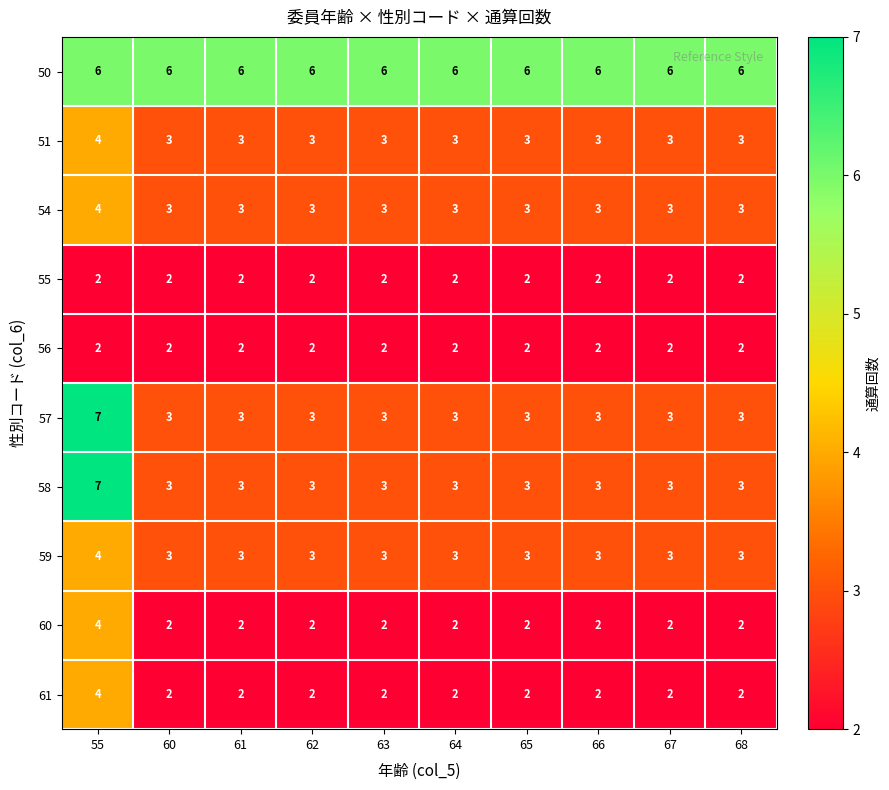

Which category has the highest value in the 51 series?

55